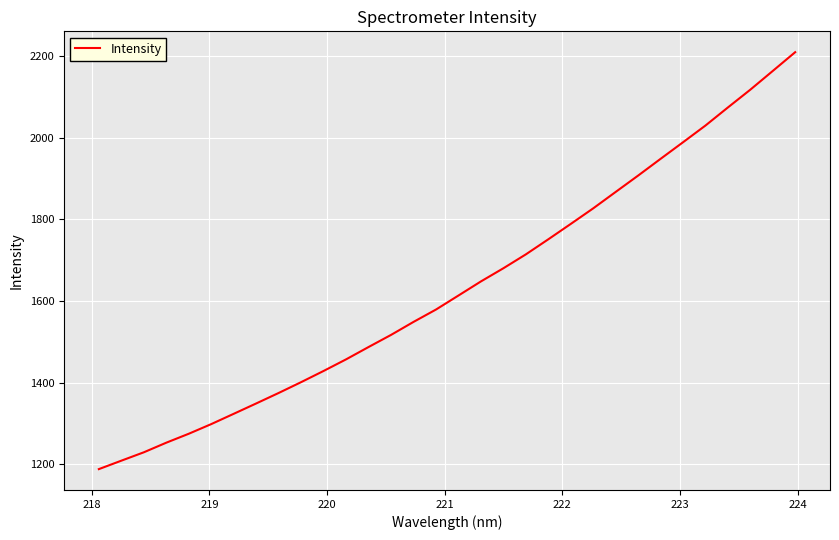

What is the maximum value shown in the chart?

2209.5